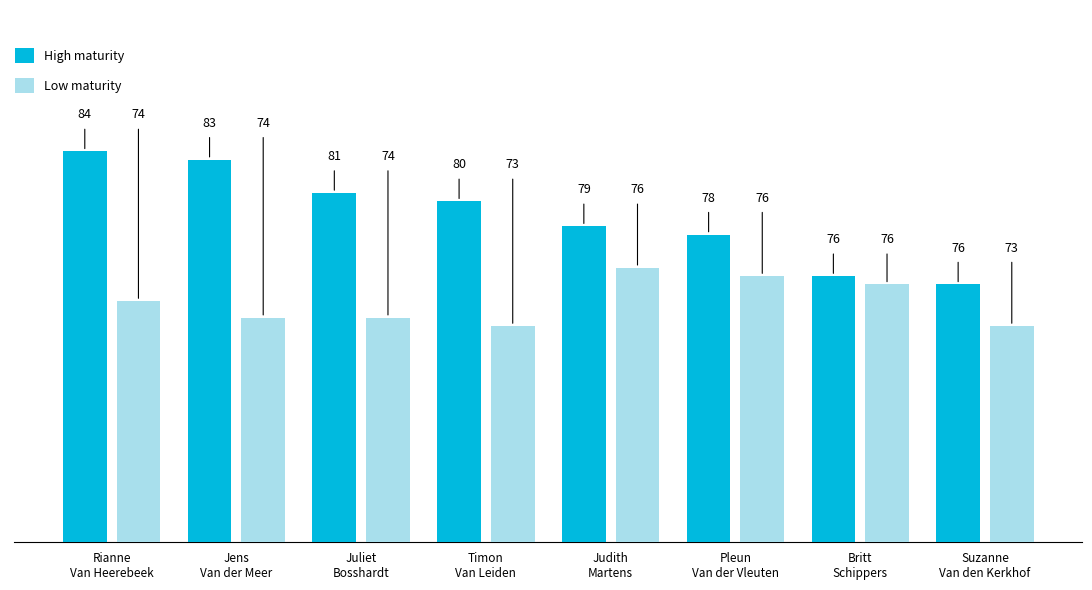

What is the smallest value displayed?

73.0